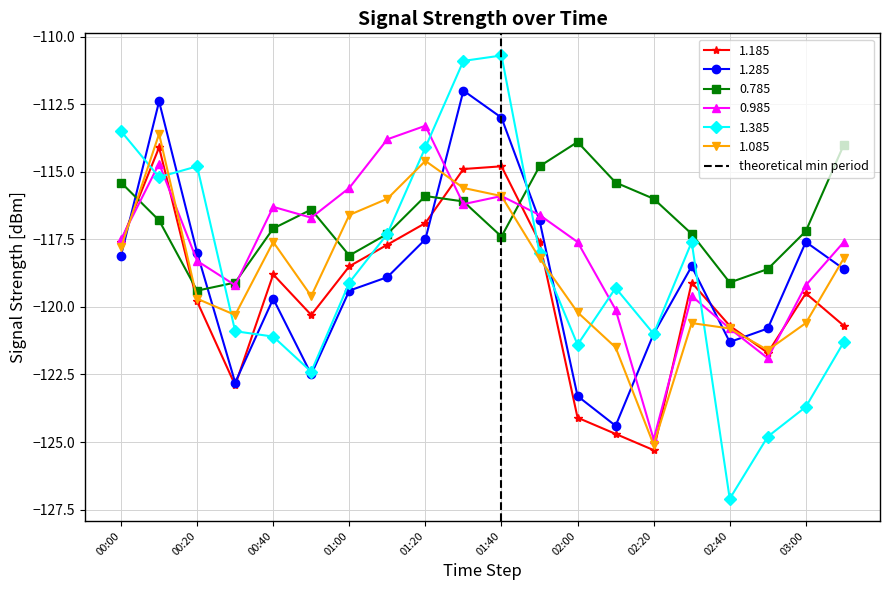

The 1.085 series shows -198.0 at 01:40. True or false?

False